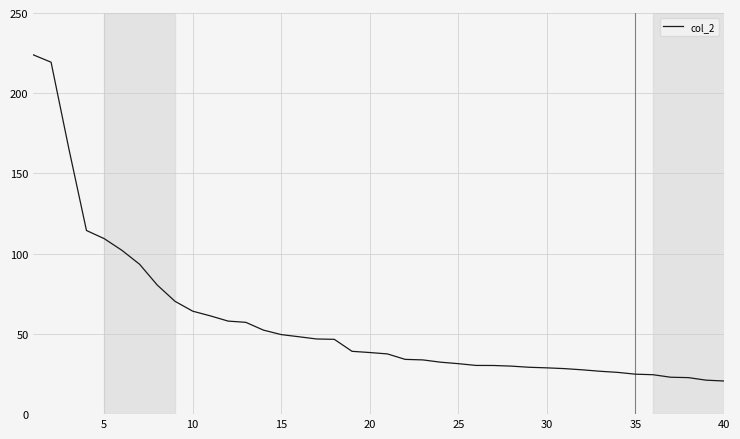

What is the smallest value displayed?

20.7